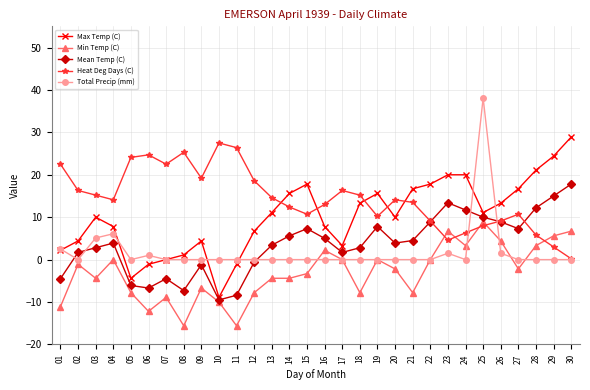

What is the value of the Heat Deg Days (C) point at the 8th from the left?

25.3